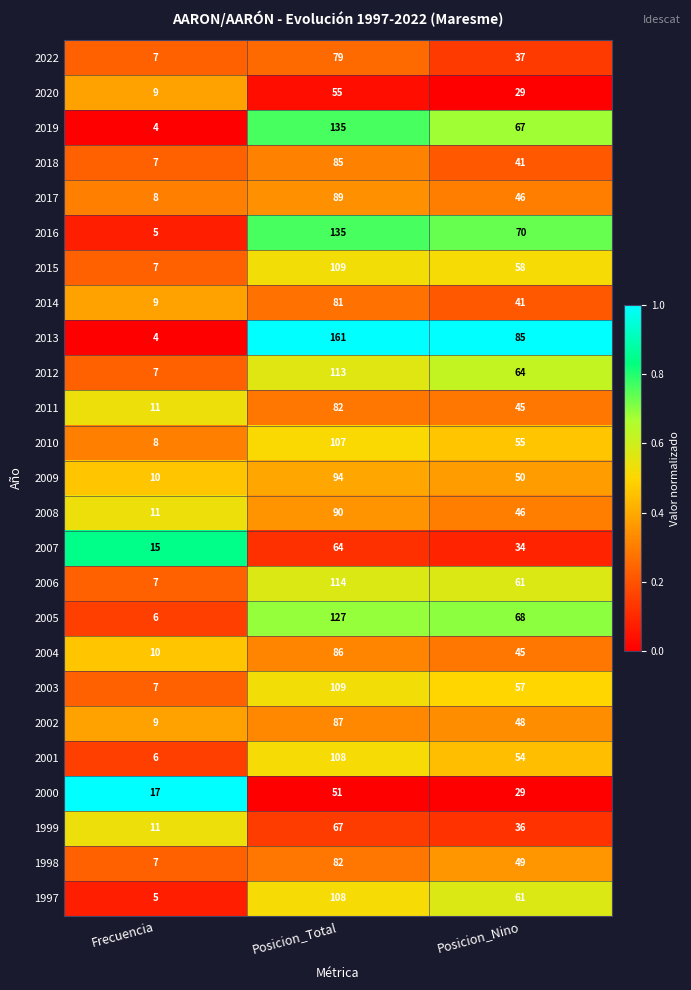

Is it true that 2006 equals 12 at Frecuencia?

False